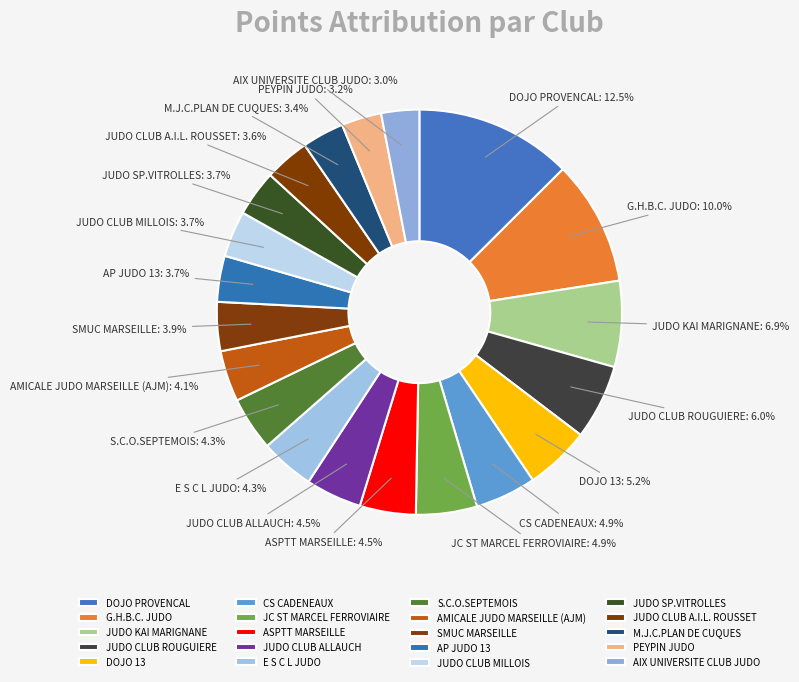

How many slices are in this pie chart?

20